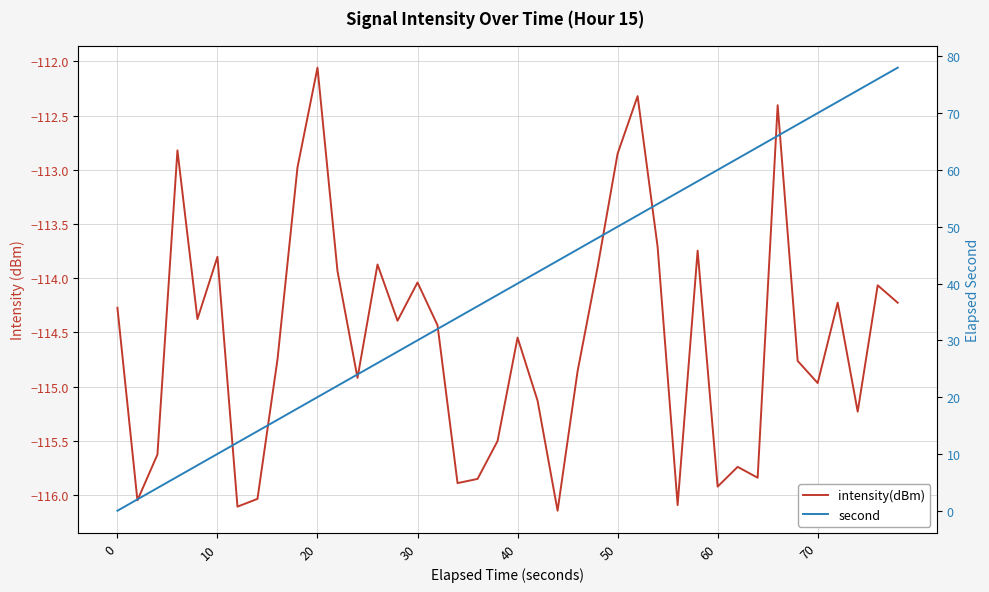

At which category is the sum across all series the highest?

39